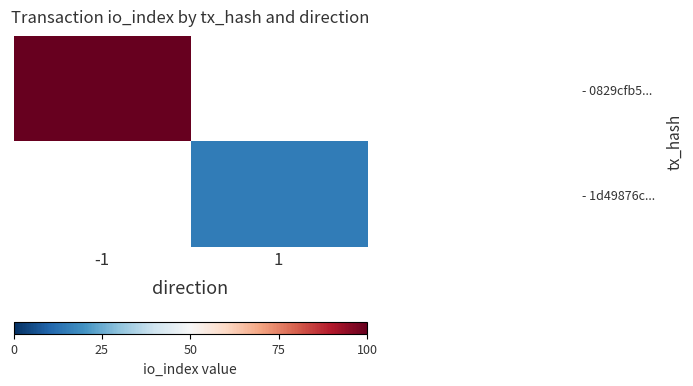

List the labels in order of - 0829cfb5... value, largest first.

-1, 1